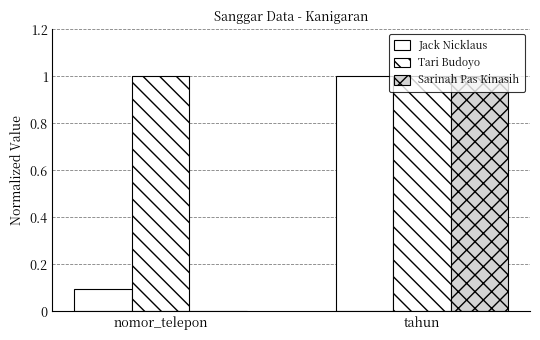

At which category is the sum across all series the highest?

tahun